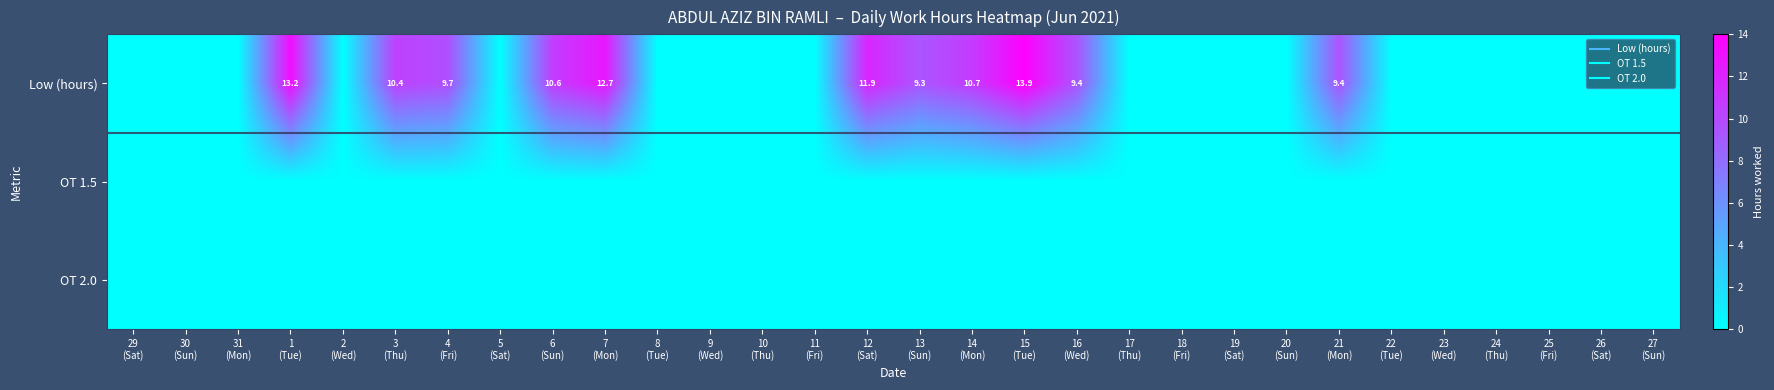

The Low (hours) series shows 0.0 at 19 (Sat). True or false?

True